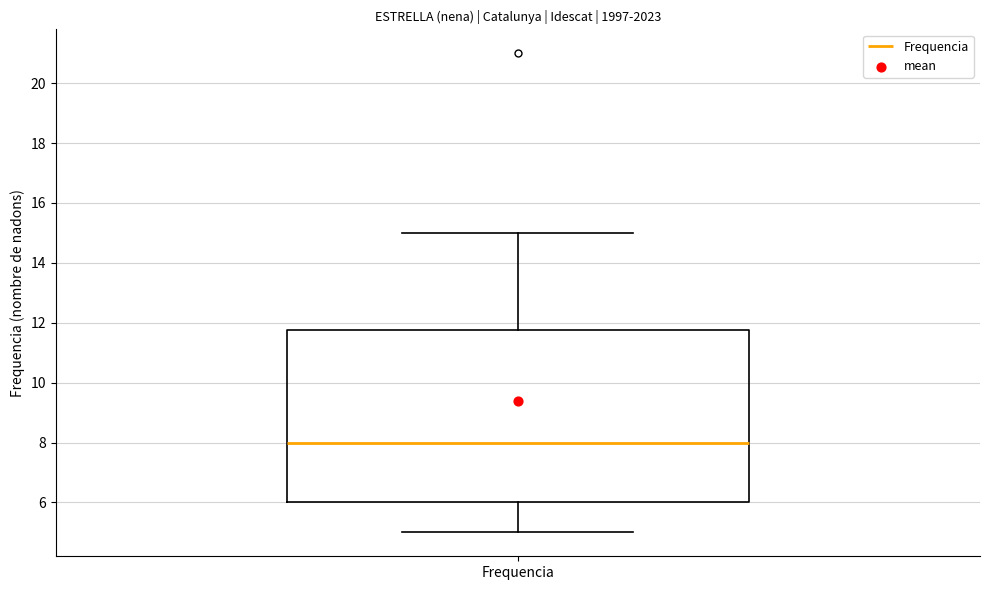

Transcribe this box plot: give where the median line is, the range the box spans, and where the two whiskers end, as read against the y-axis. The values are not printed on the chart, so give them approximately, as read against the axis.

median 8.0, box 6.0 to 11.8, whiskers 5.0 to 15.0